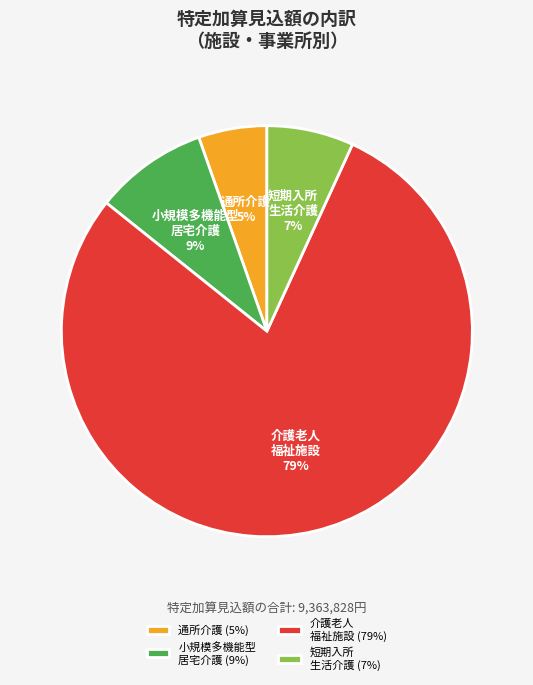

Combined, do 介護老人 福祉施設 (79%) and 小規模多機能型 居宅介護 (9%) account for over 50%?

Yes